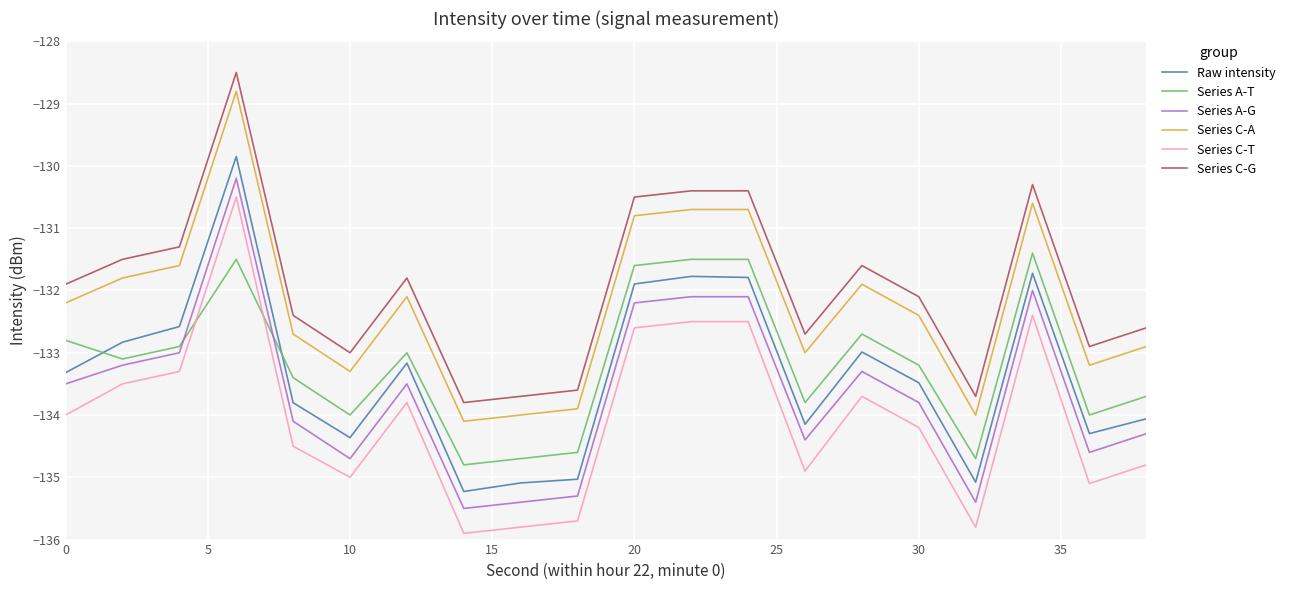

True or false: Series A-T and Series C-G intersect in this chart.

False